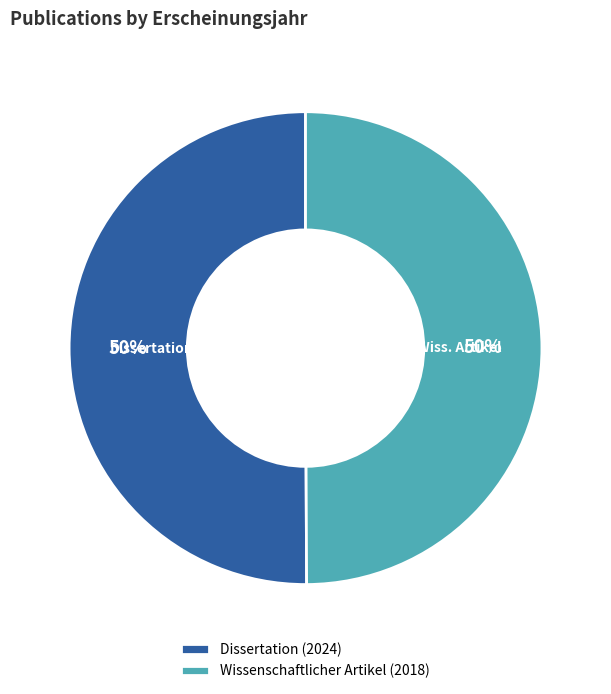

How many slices are in this pie chart?

2